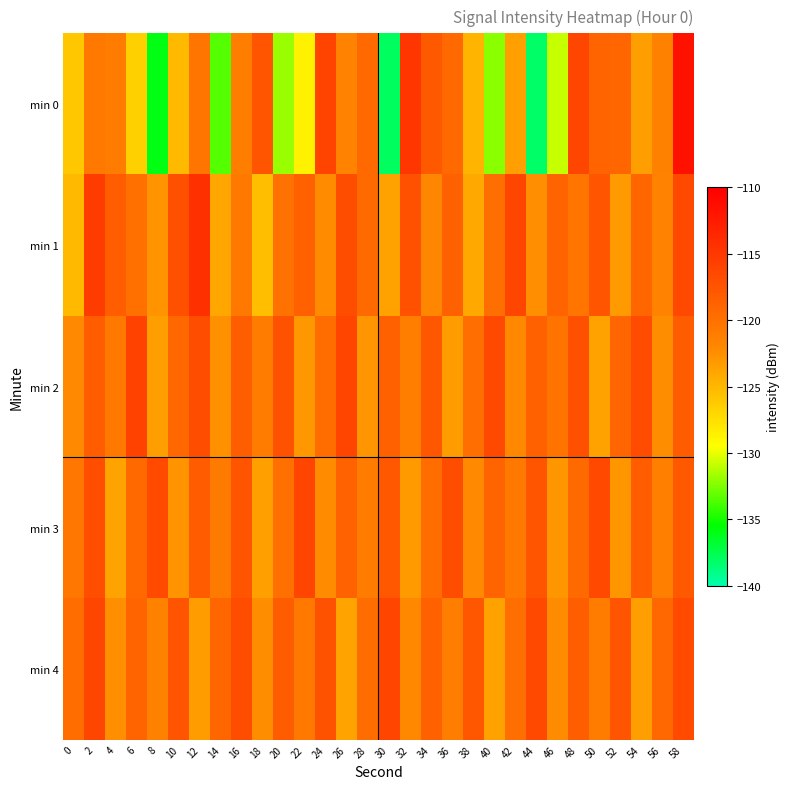

Count the number of categories in the chart.

30